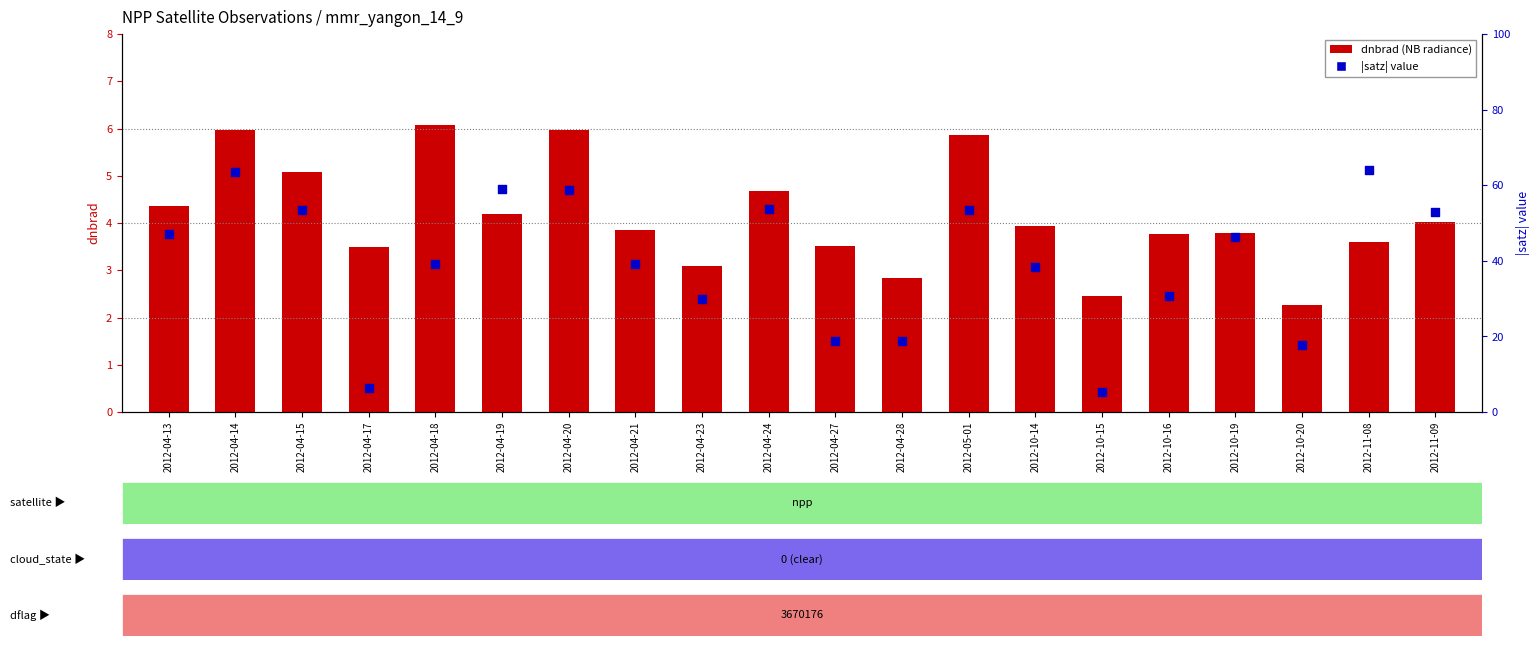

Which series contains the lowest Y value?

dnbrad